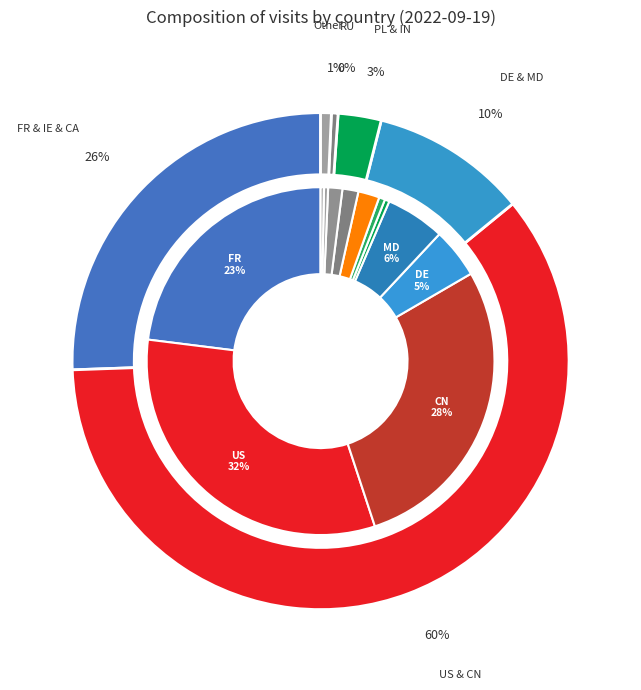

How many slices are in this pie chart?

12